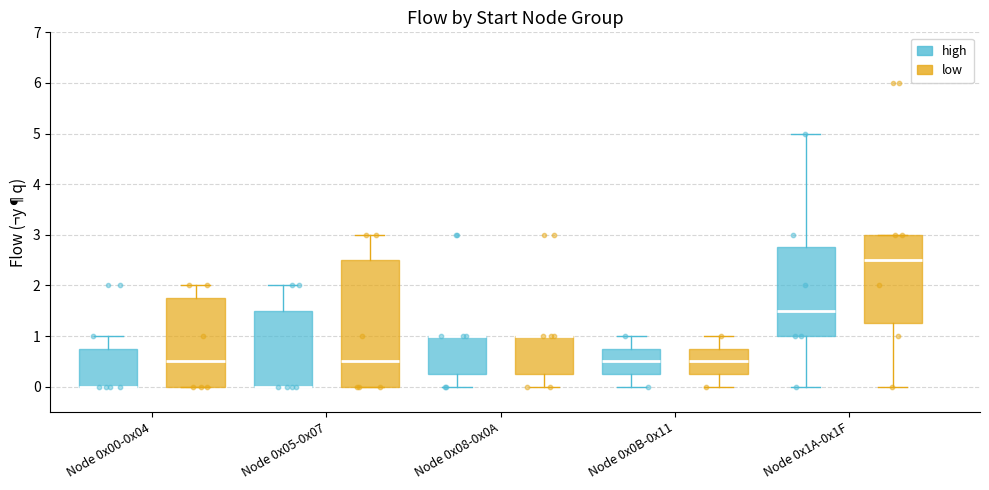

Comparing the boxes themselves (not the whiskers), which one is the tallest?

Node 0x05-0x07 (low)